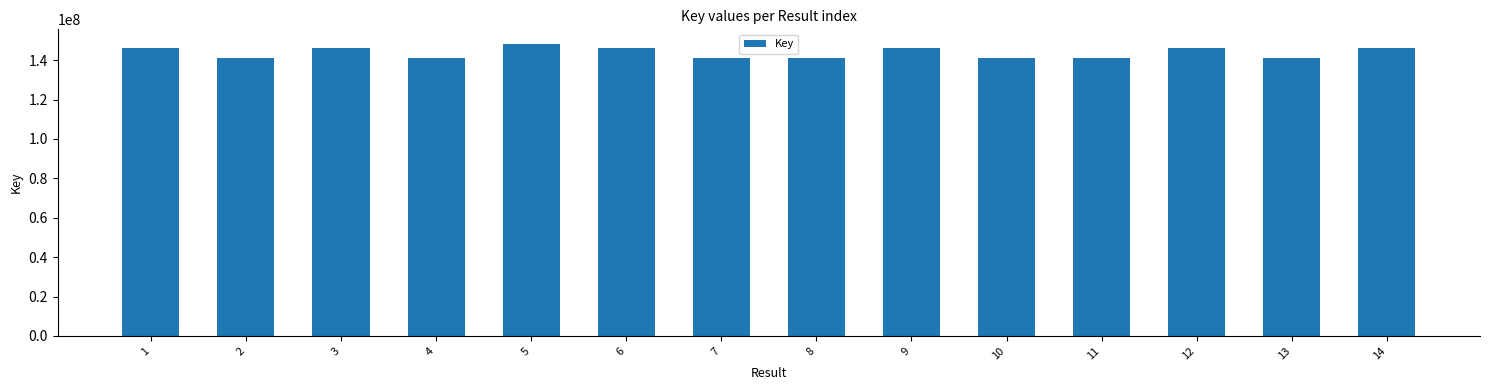

Approximately how many times larger is the value at 8 compared to 13?

1.0